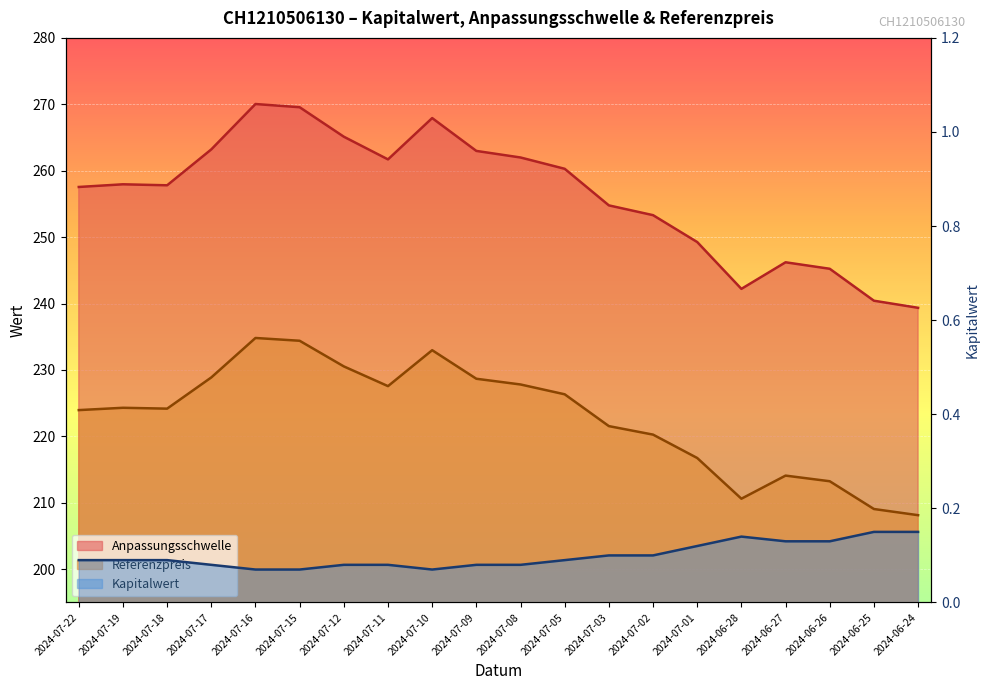

How many interior local valleys does the Anpassungsschwelle series have?

3